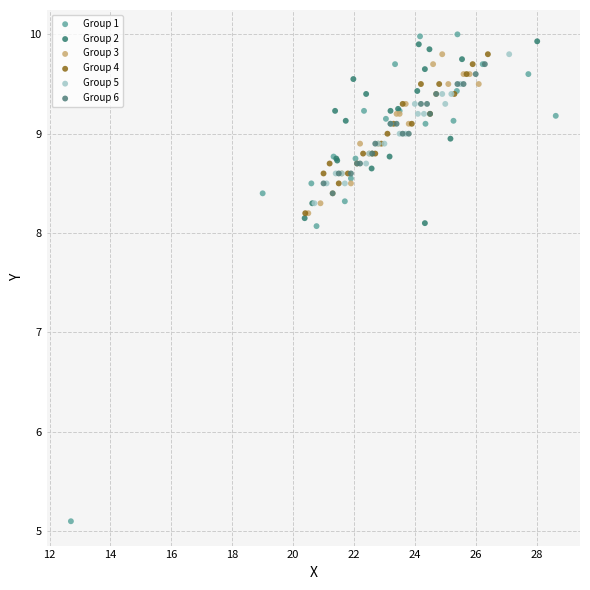

Which series contains the lowest Y value?

Group 1